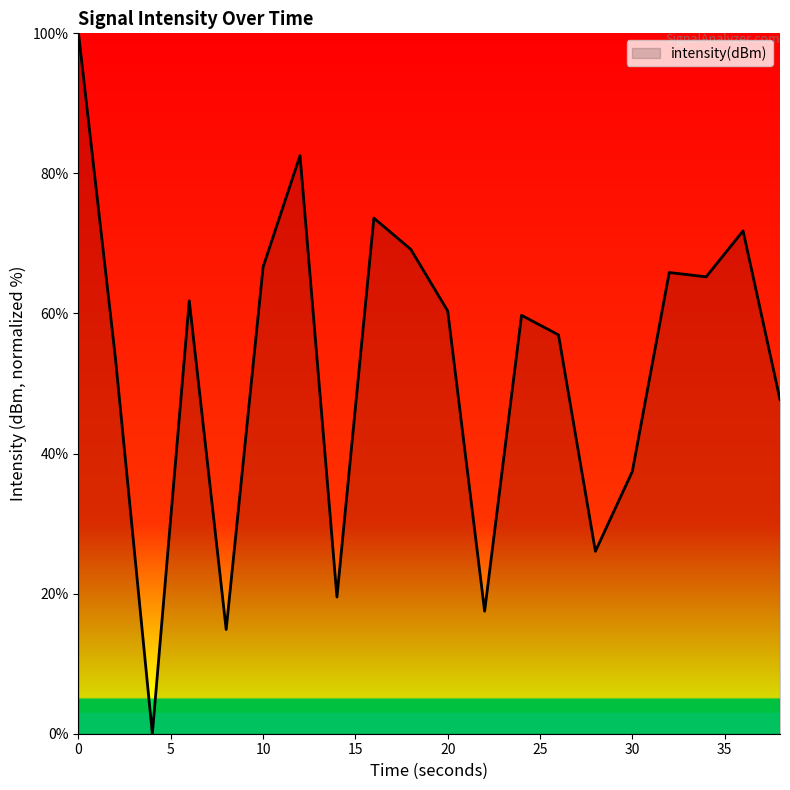

What is the maximum value shown in the chart?

100.0